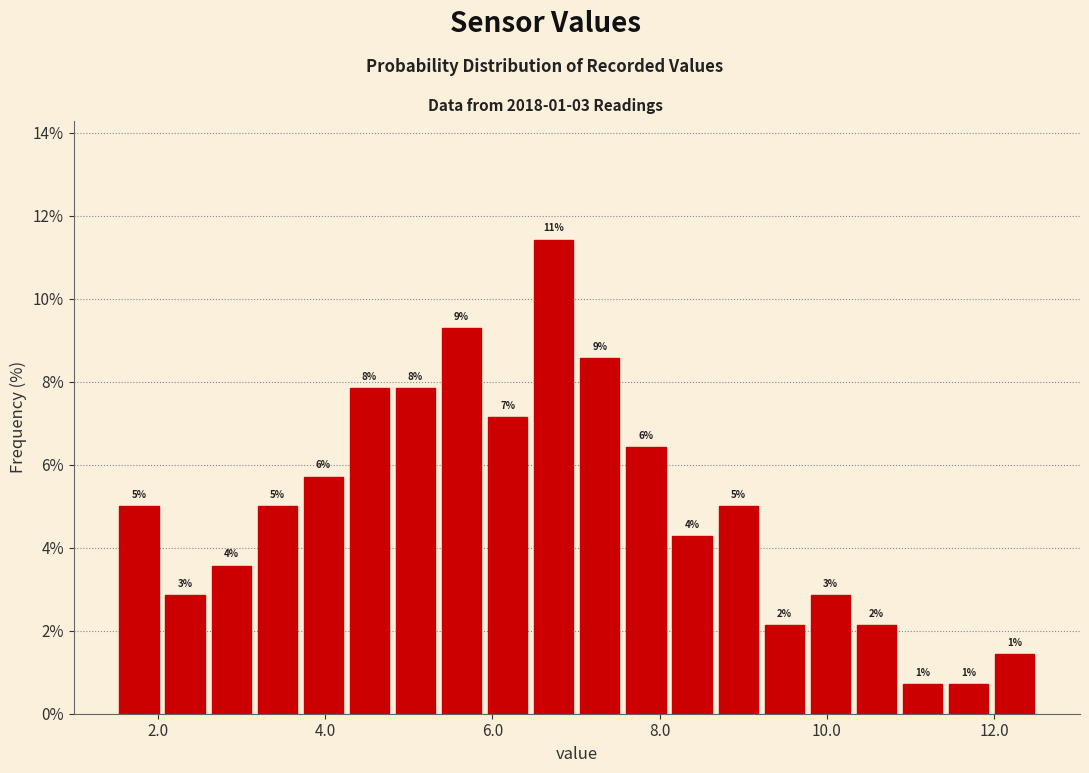

Read against the x-axis, roughly where is the centre of the tallest bar?

6.8